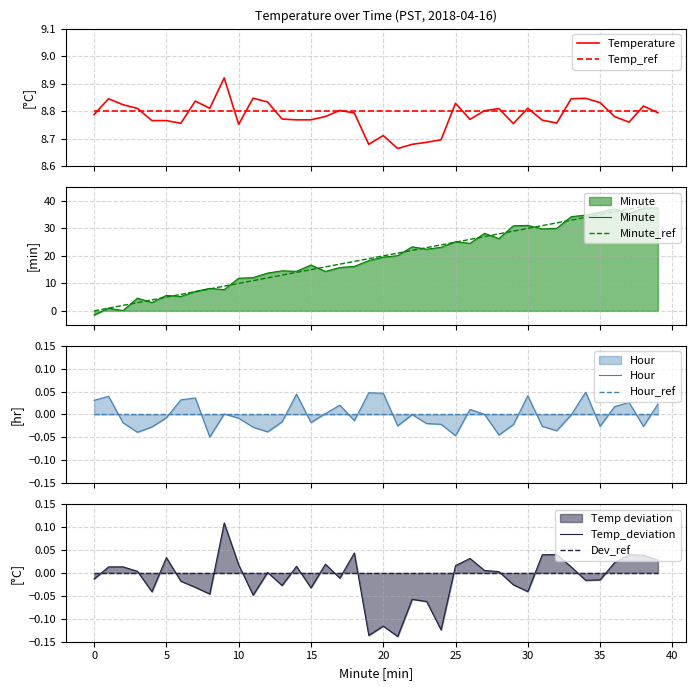

How many times do Temperature and Minute cross each other?

1